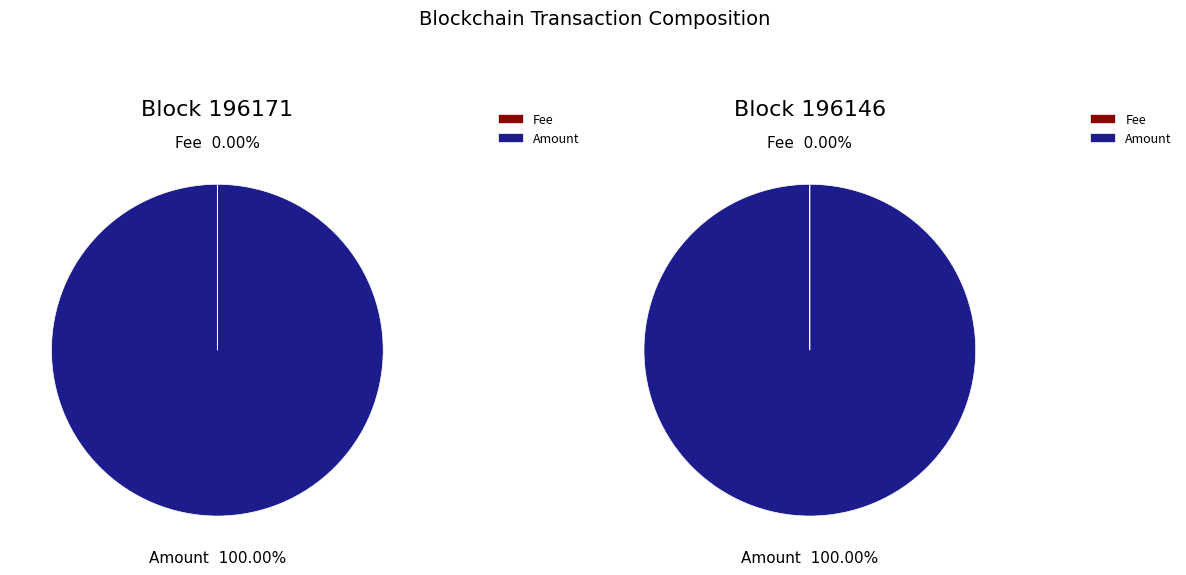

Does Amount represent more than half of the total?

Yes